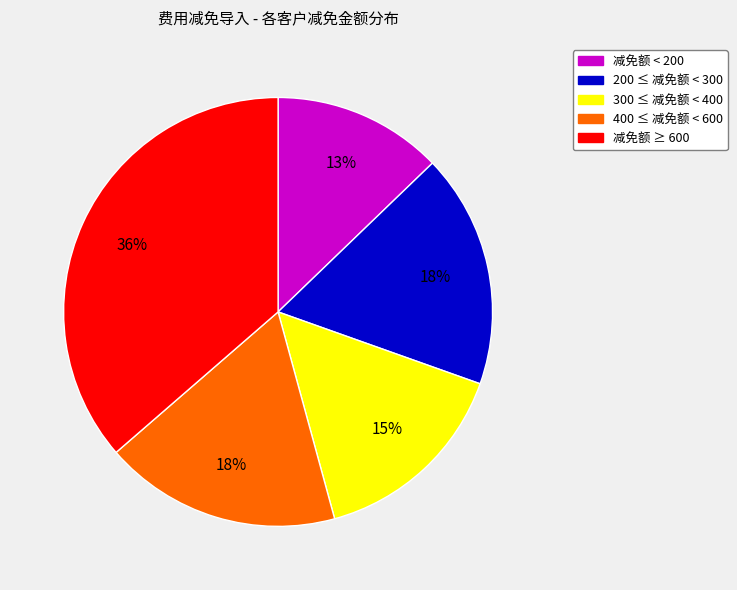

How many segments does this pie chart have?

5